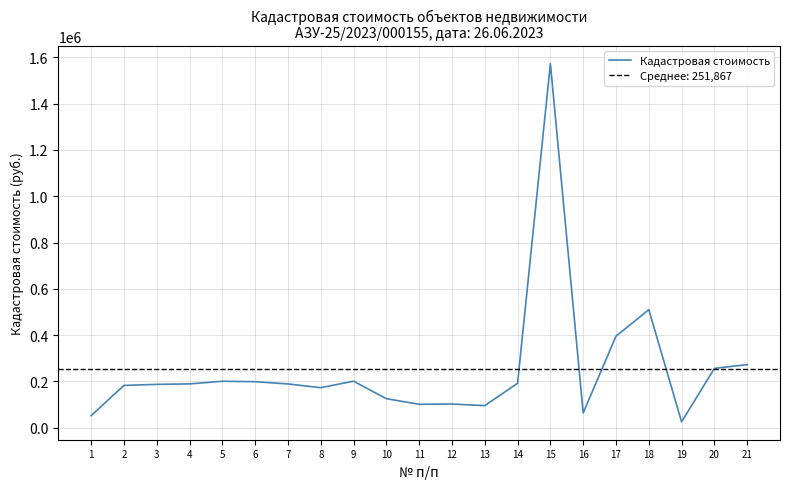

Rank the categories by value from lowest to highest.

19, 1, 16, 13, 11, 12, 10, 8, 2, 3, 7, 4, 14, 6, 5, 9, 20, 21, 17, 18, 15